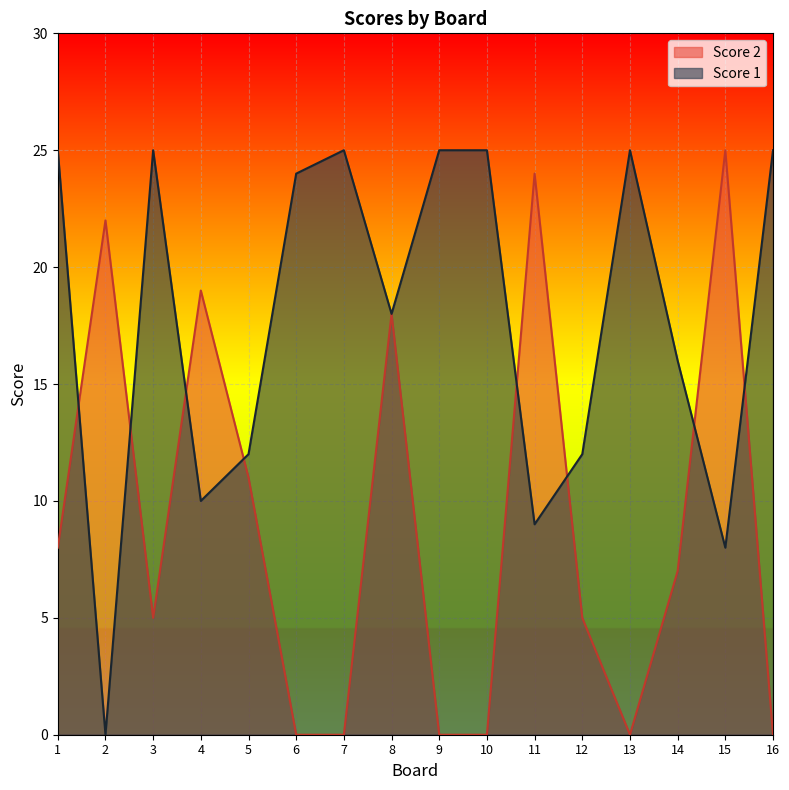

How many values in the Score 1 series are below 24?

8